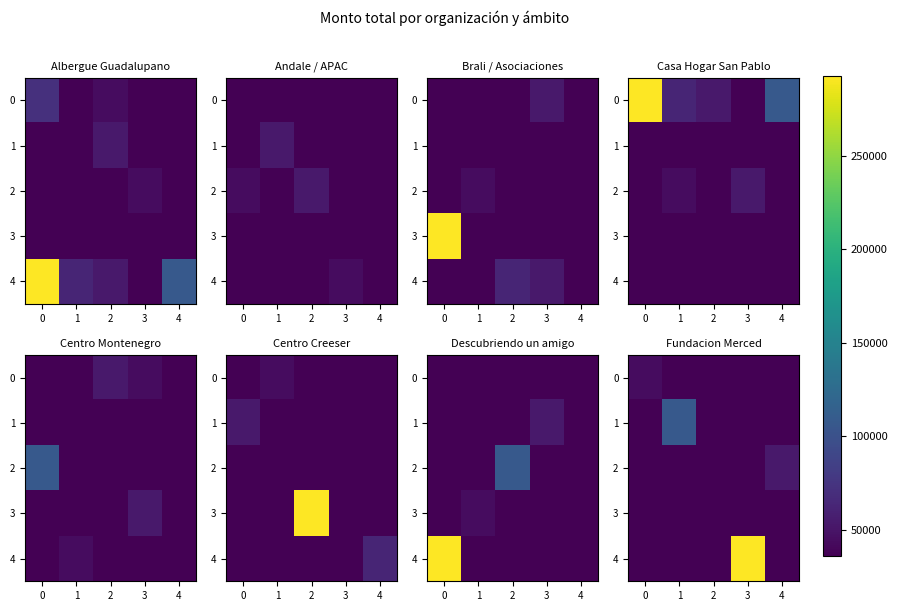

What is the smallest value displayed?

36000